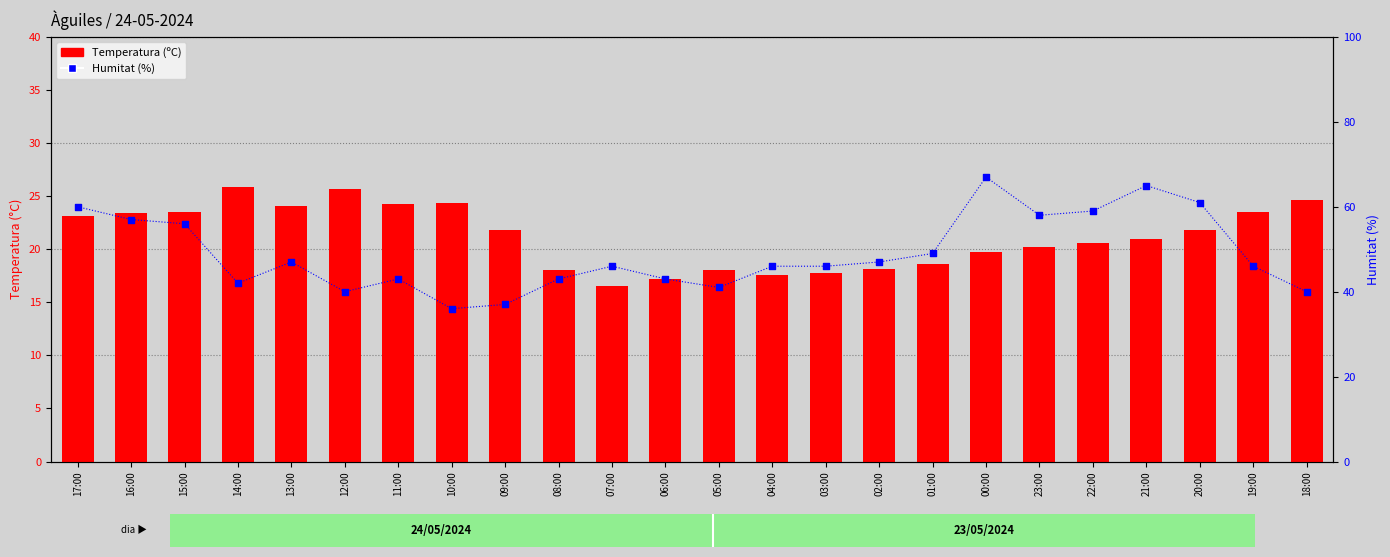

Which series contains the highest Y value?

Humitat (%)